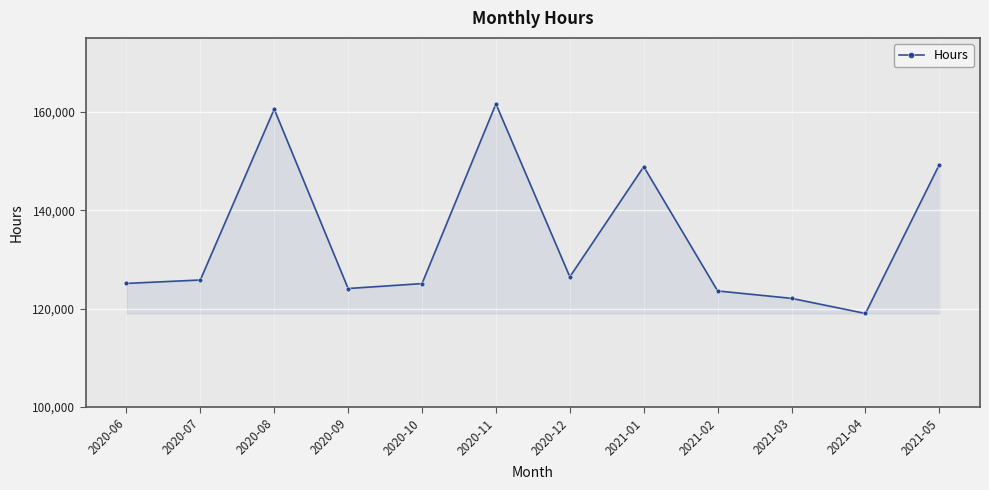

At which category does the data reach its first local peak?

2020-08